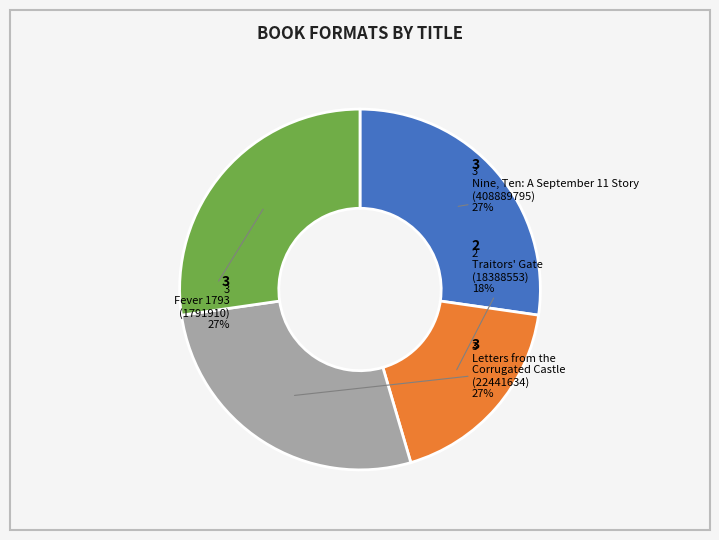

Is there a majority slice in this chart?

No